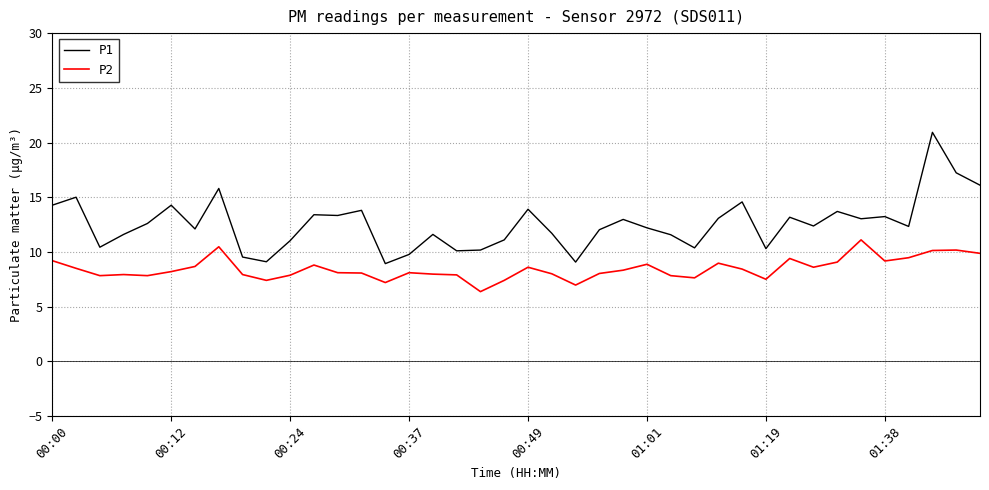

In P2, how many points are higher than both neighbors (excluding endpoints)?

10